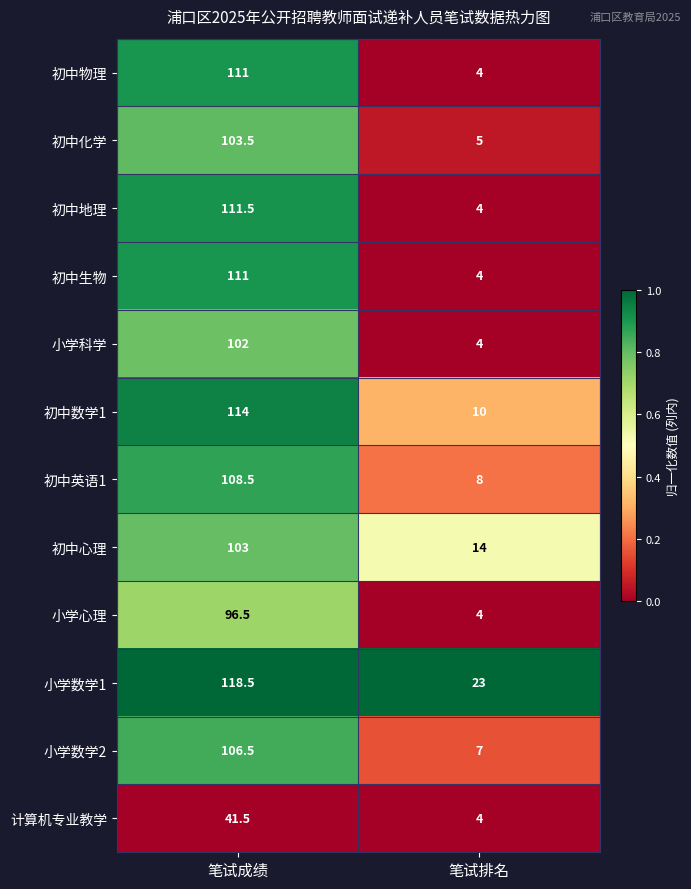

The value of 小学数学2 at 笔试排名 is 9.4. True or false?

False